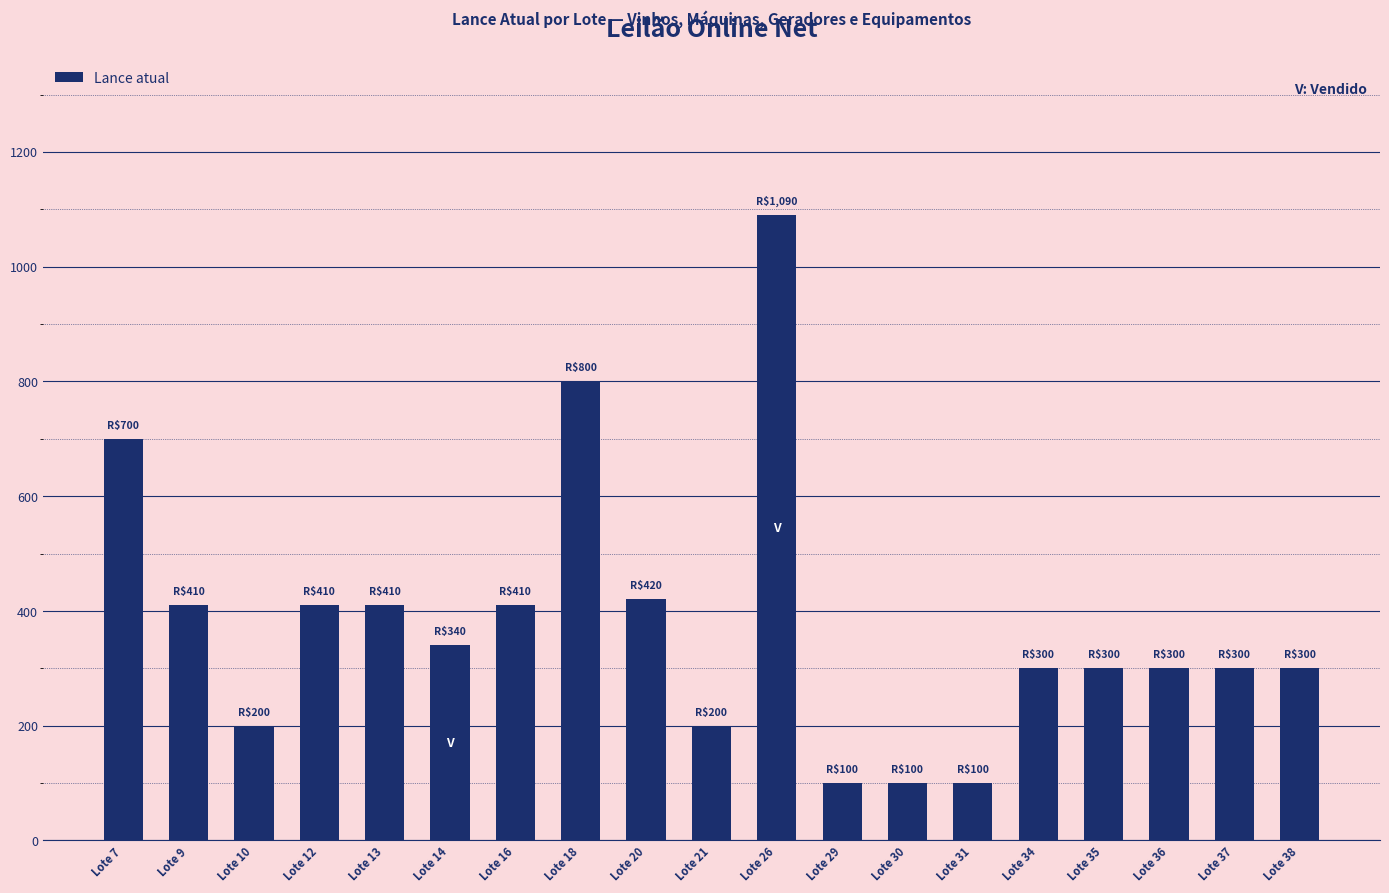

What is the sum of the values at Lote 38 and Lote 7?

1000